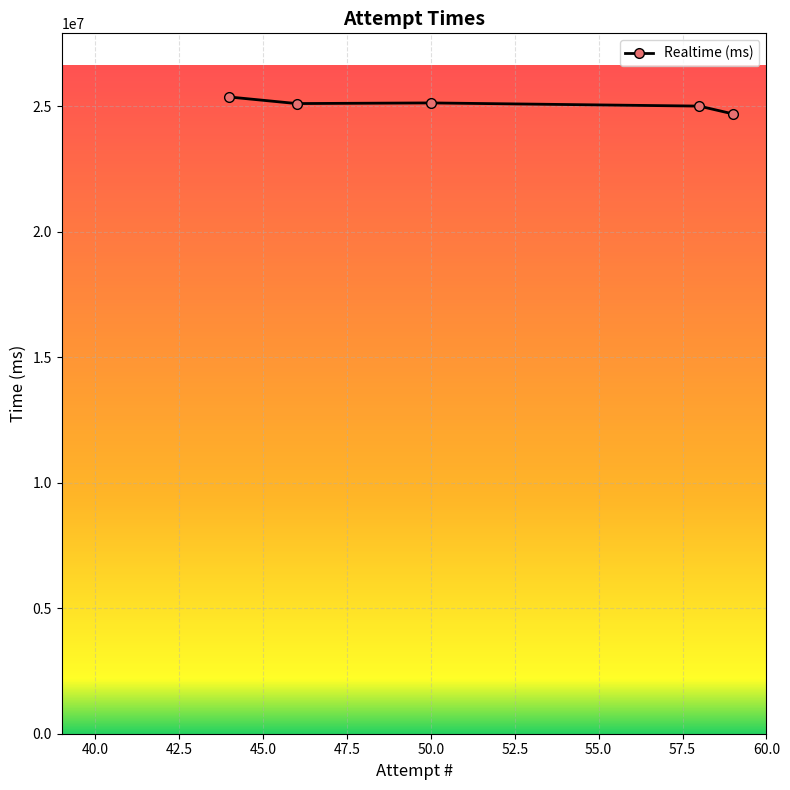

What is the maximum value shown in the chart?

25366885